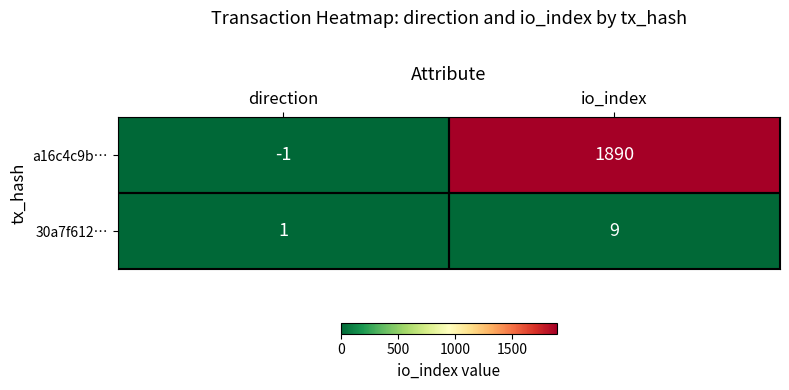

What is the difference between the maximum and minimum values in the 30a7f612… series?

8